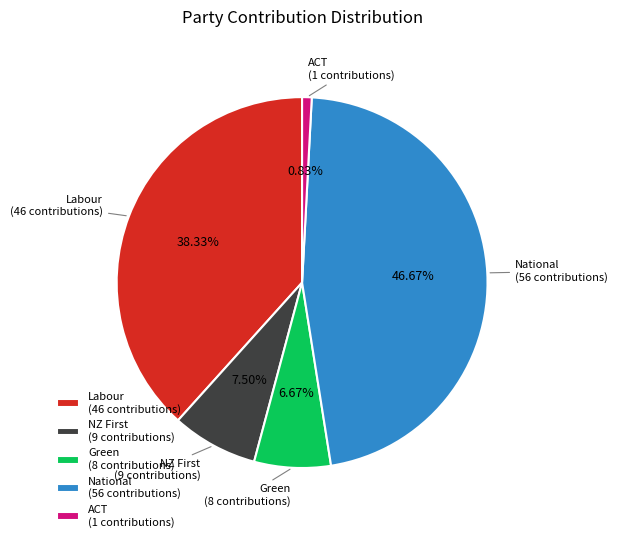

To the nearest percent, what portion does Labour represent?

38%